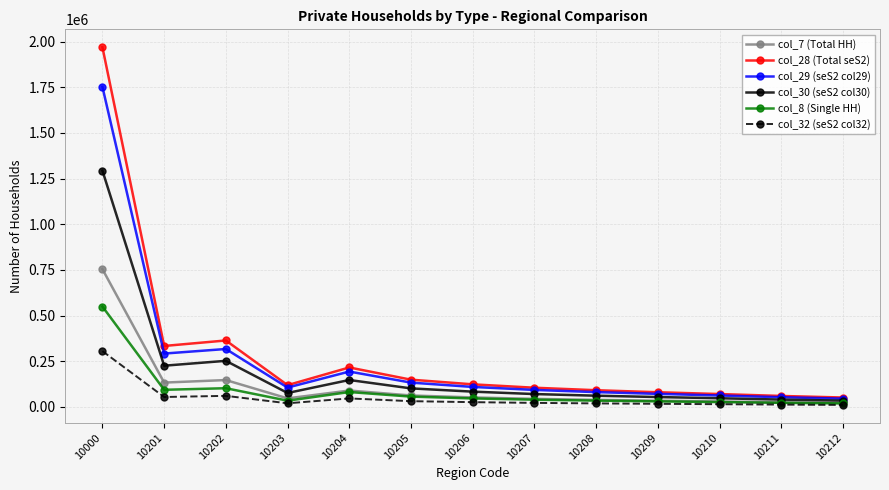

What is the lowest value of the col_28 (Total seS2) series?

51234